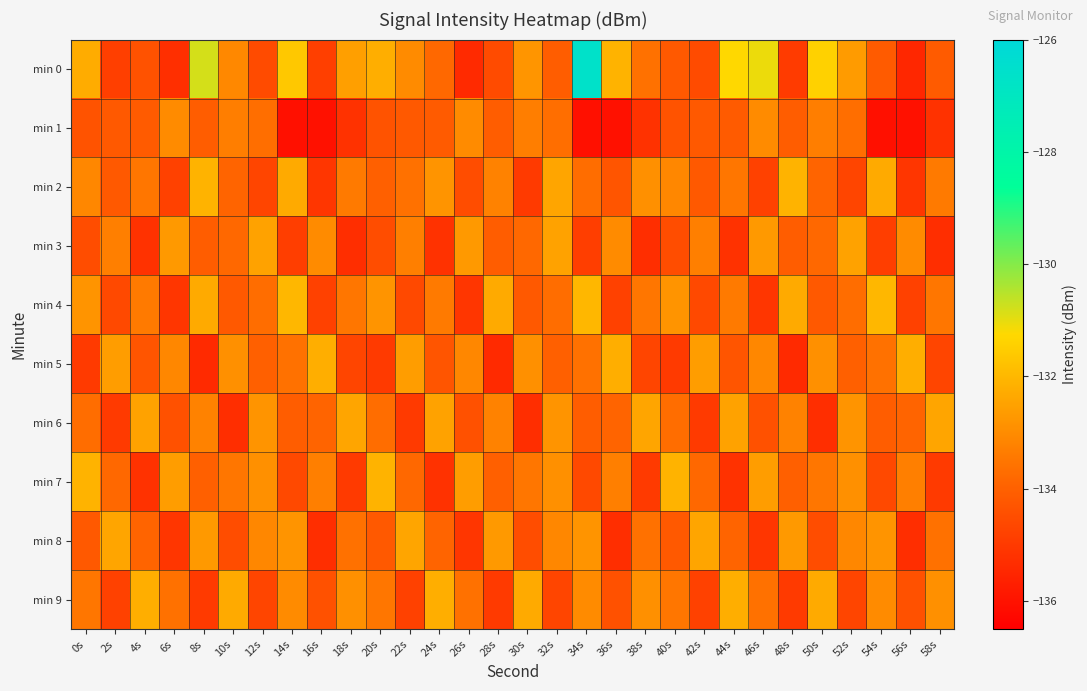

How many categories are shown in the chart?

30